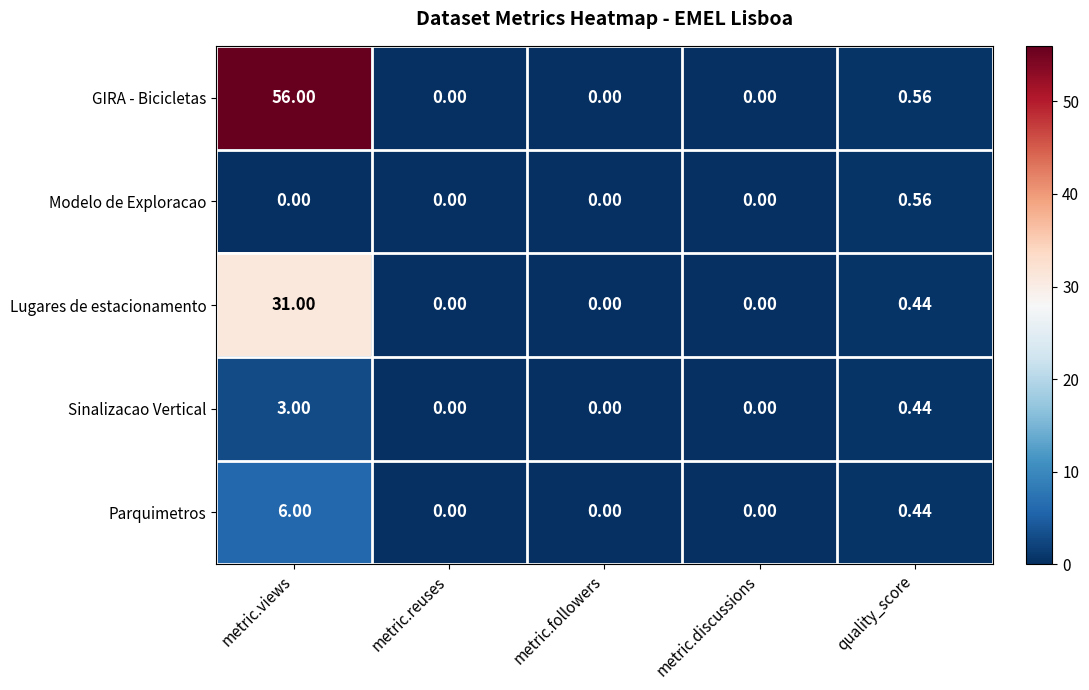

Which category has the highest value in the Lugares de estacionamento series?

metric.views